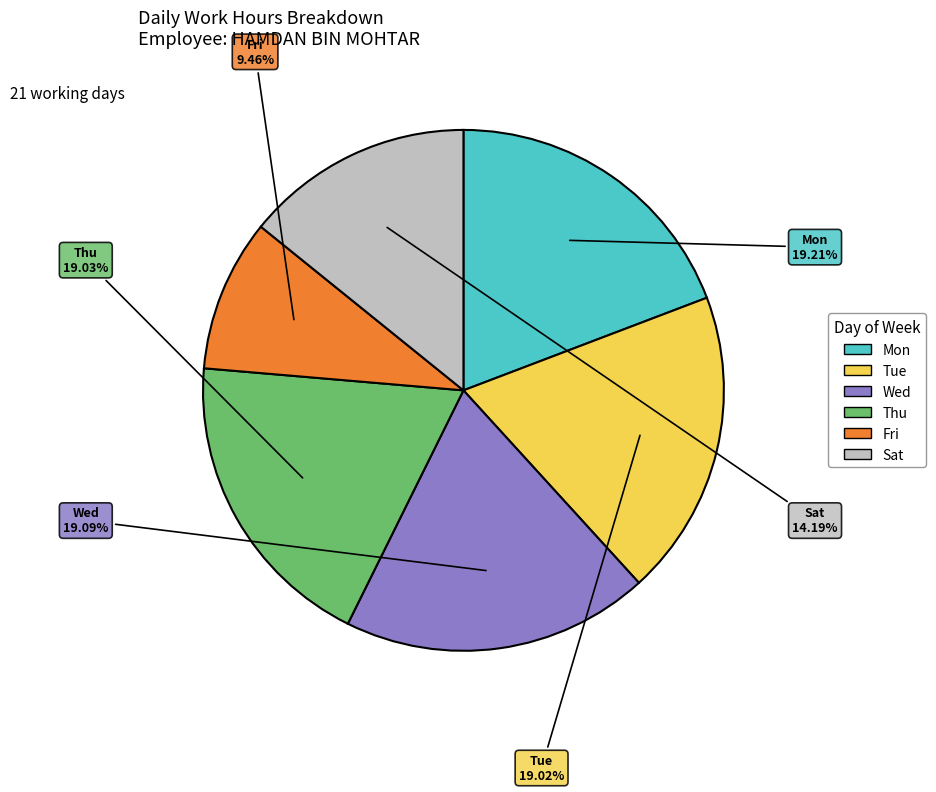

Count the number of slices in the pie.

6